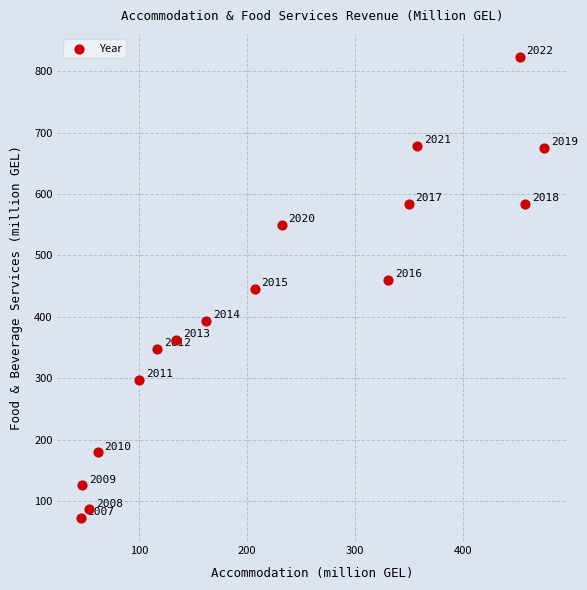

What is the range of Y values (max minus min)?

750.5